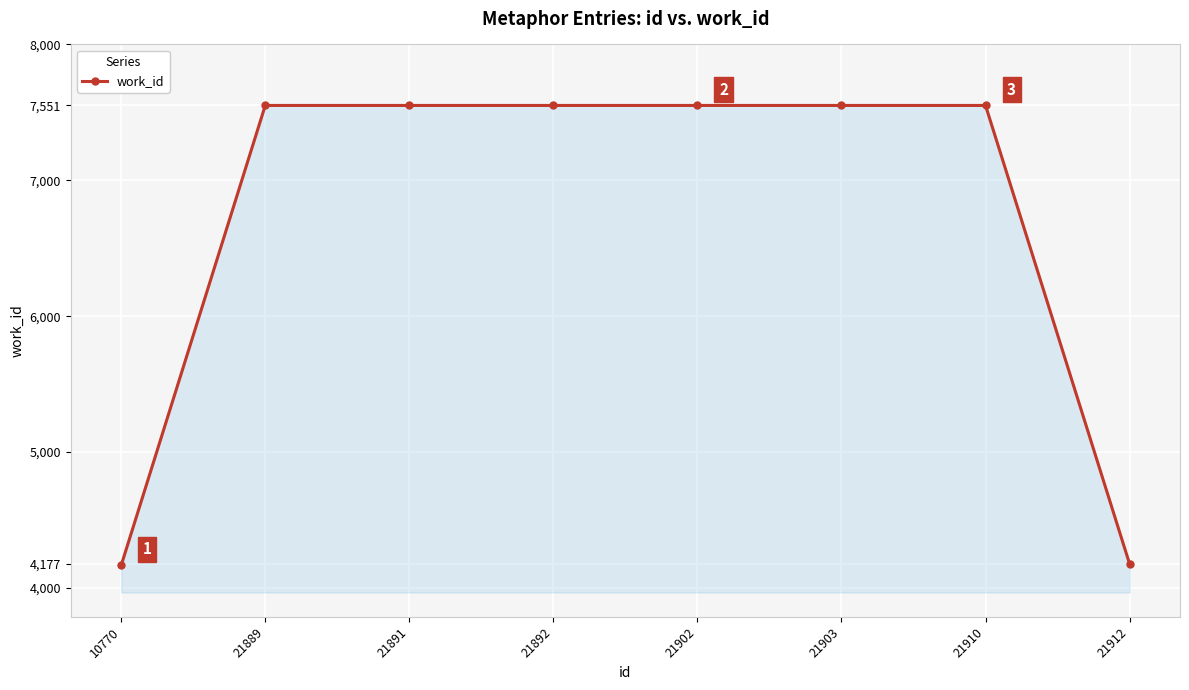

What is the change in value from 10770 to 21892?

+3385